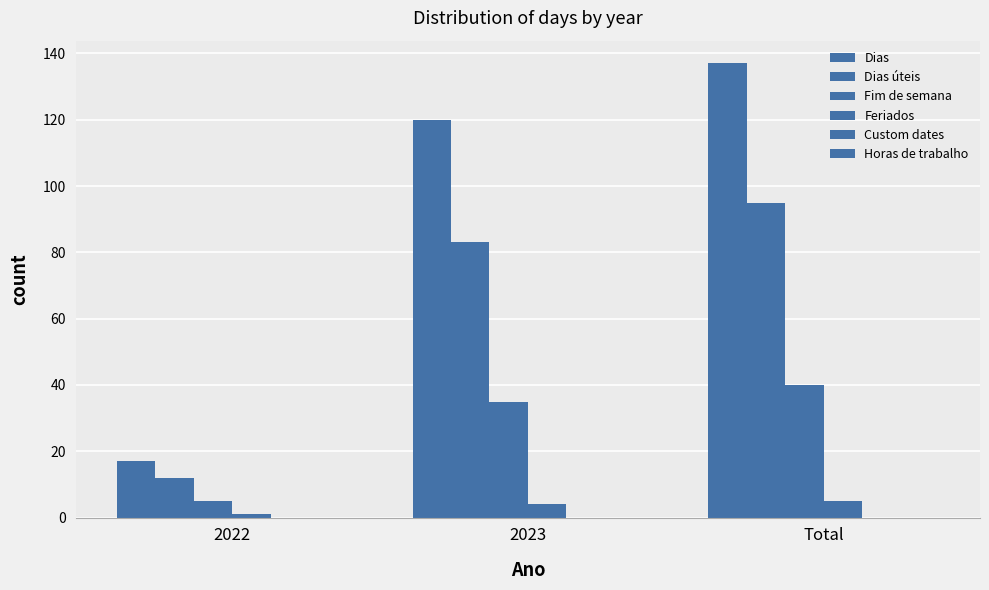

What position from the left is 2022?

1